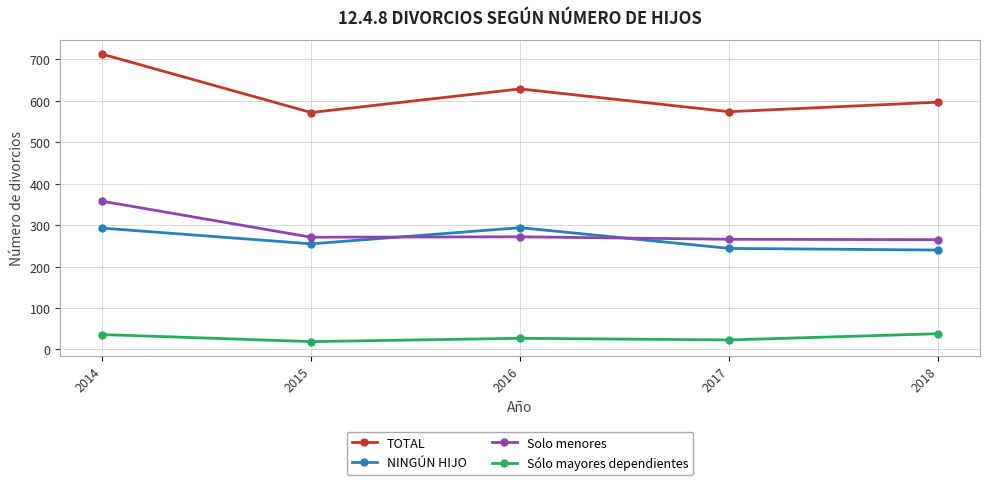

Does the chart display data point markers on the line(s)?

Yes